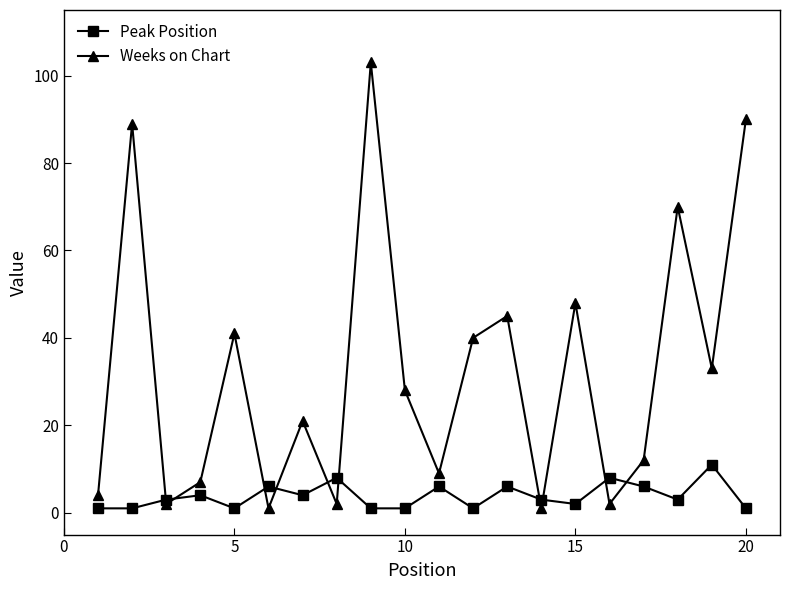

Which series has the widest spread of values?

Weeks on Chart